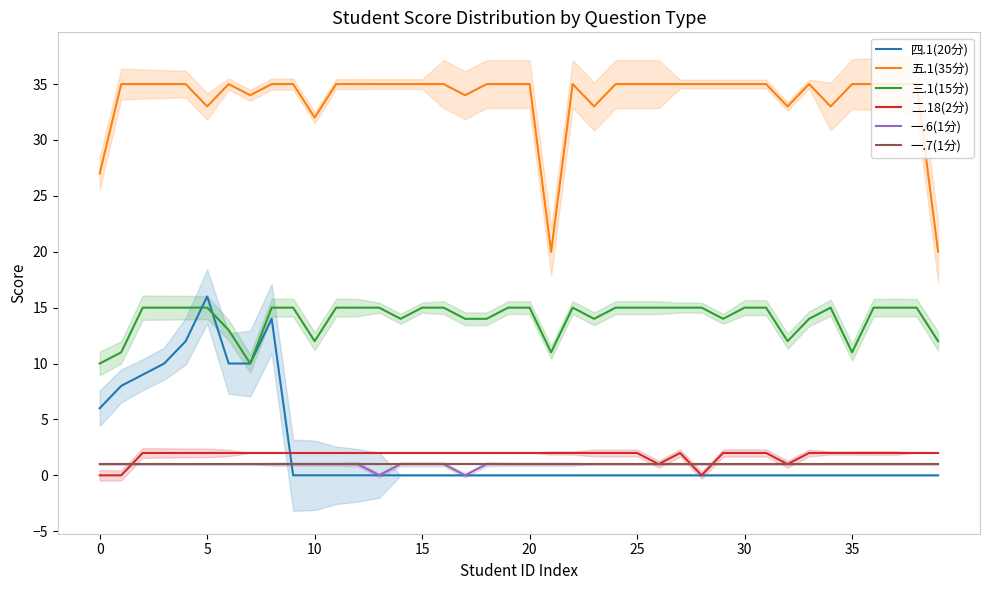

What is the label of the 22nd point from the right?

18